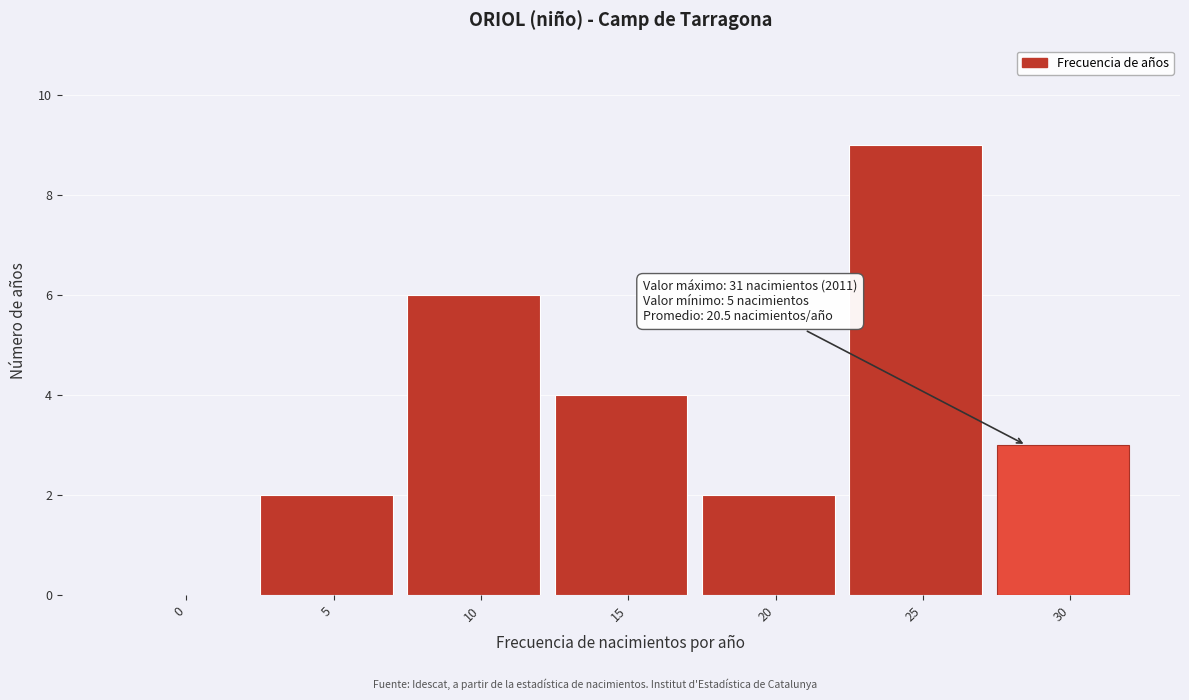

Which has a higher value, 15 or 30?

15